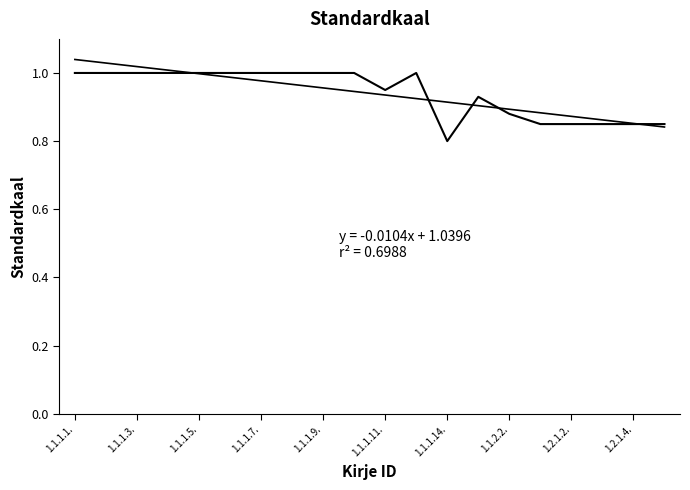

What is the sum of all values?

18.8